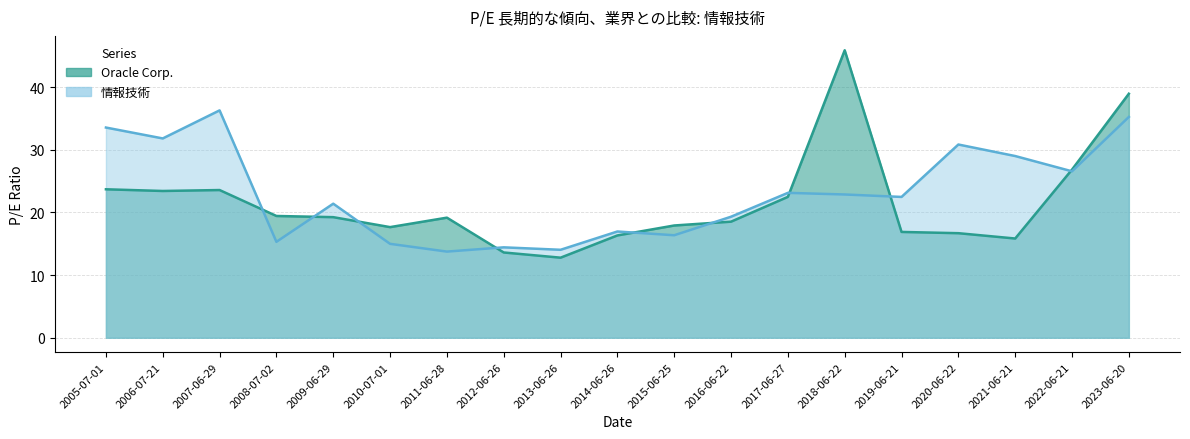

Which series has the widest spread of values?

Oracle Corp.